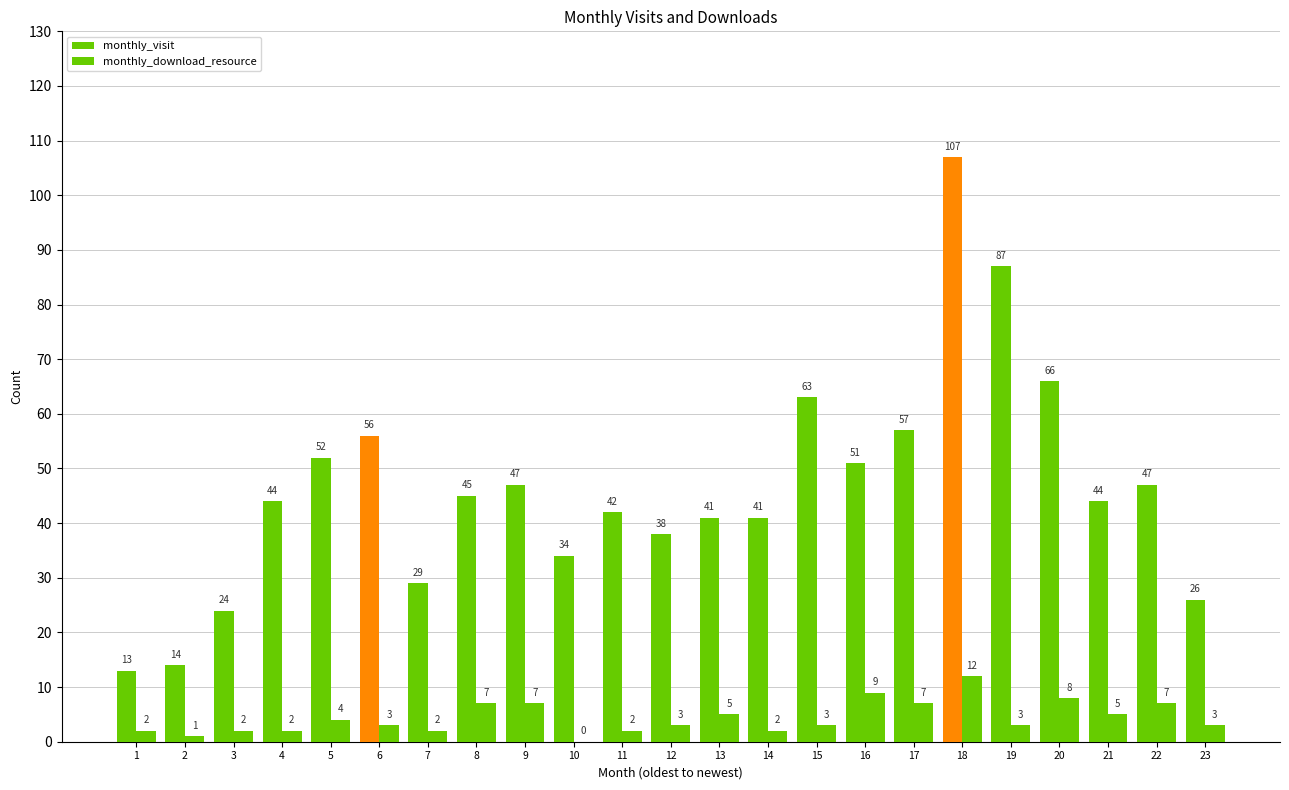

The value of monthly_download_resource at 7 is 2. True or false?

True